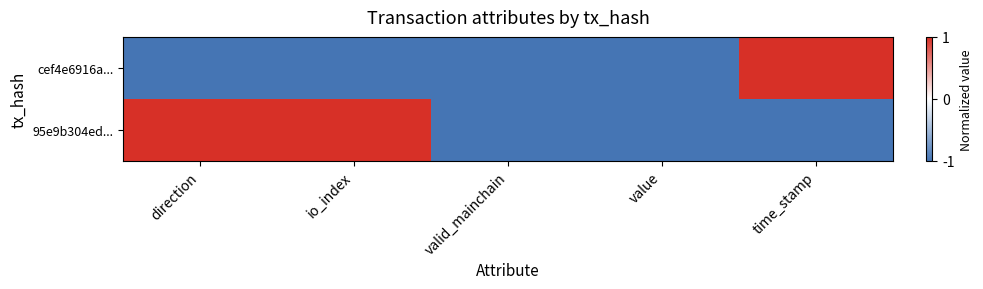

What is the total value across all series at value?

-2